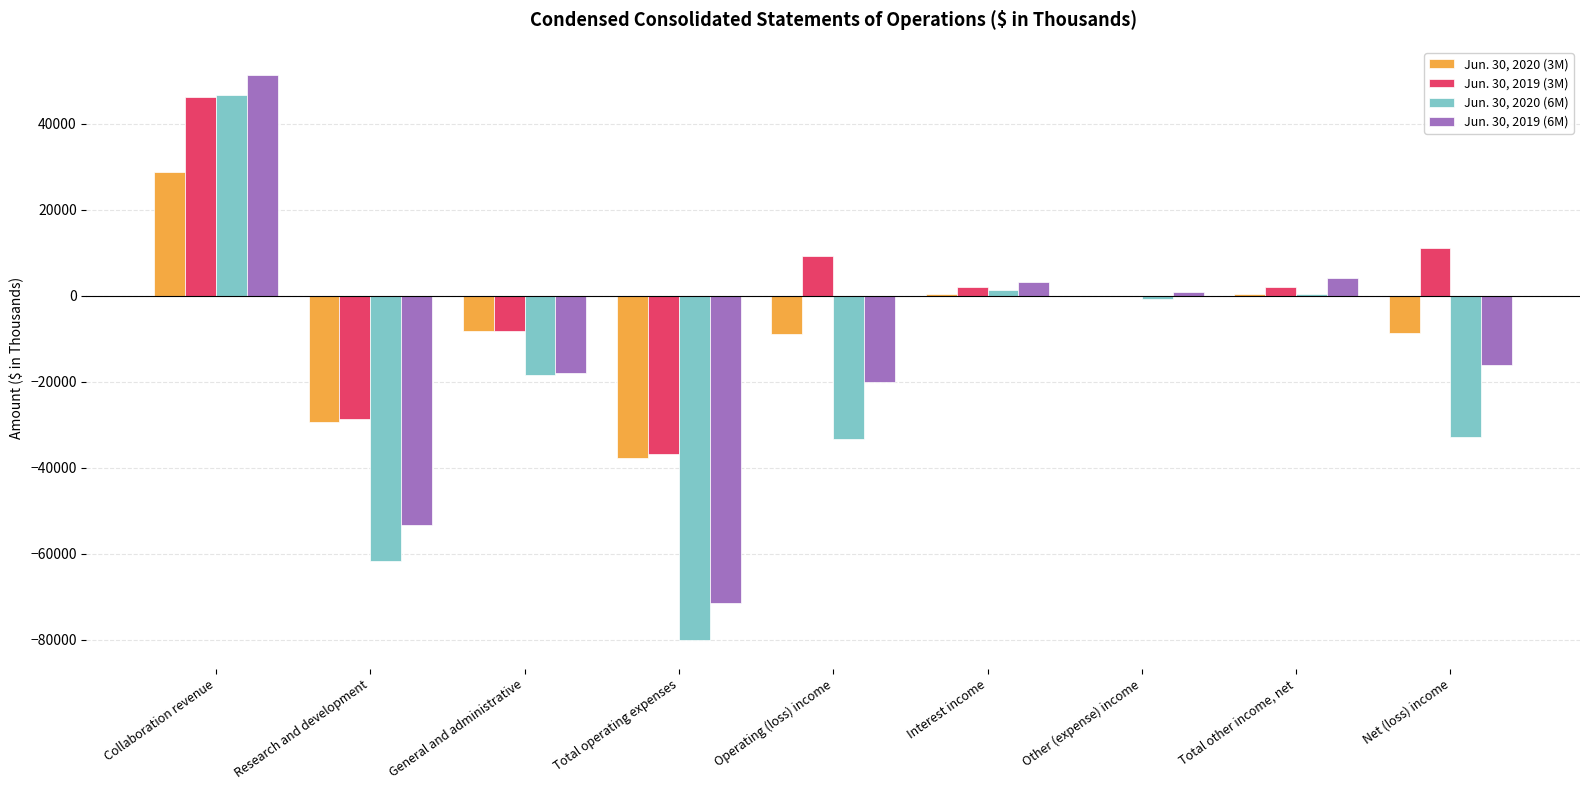

How many groups of bars are there?

9